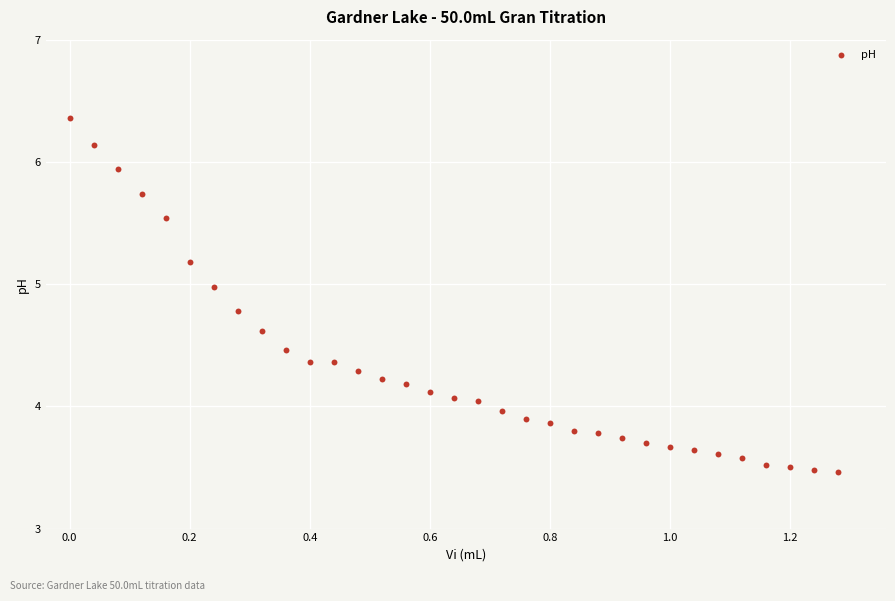

What is the range of Y values (max minus min)?

2.9